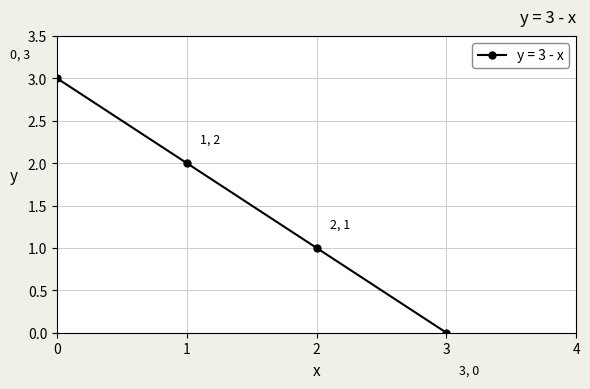

True or false: the data has more than 2 interior local peaks.

False